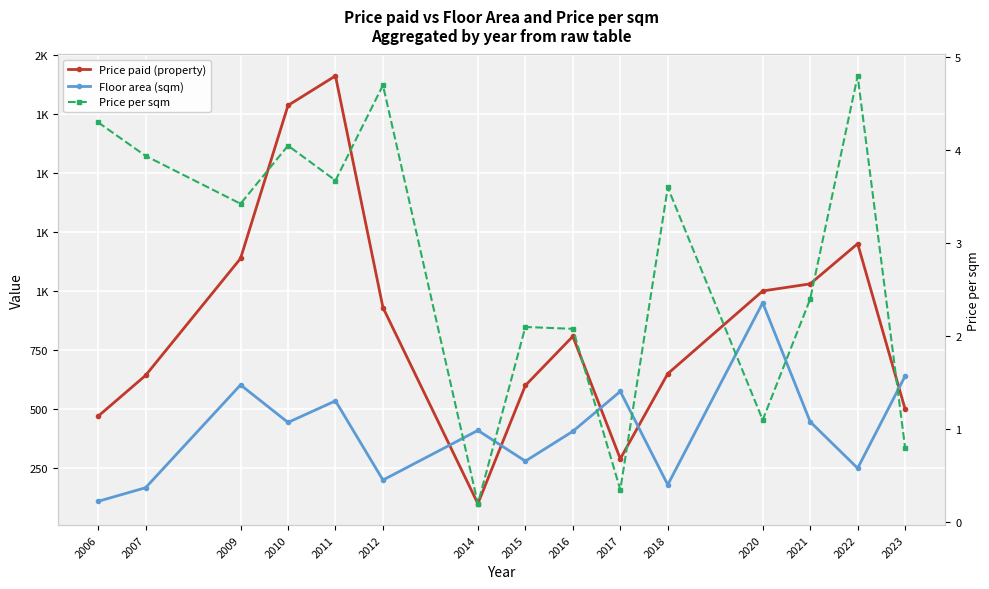

What is the difference between the maximum and minimum values in the Floor area (sqm) series?

840.0